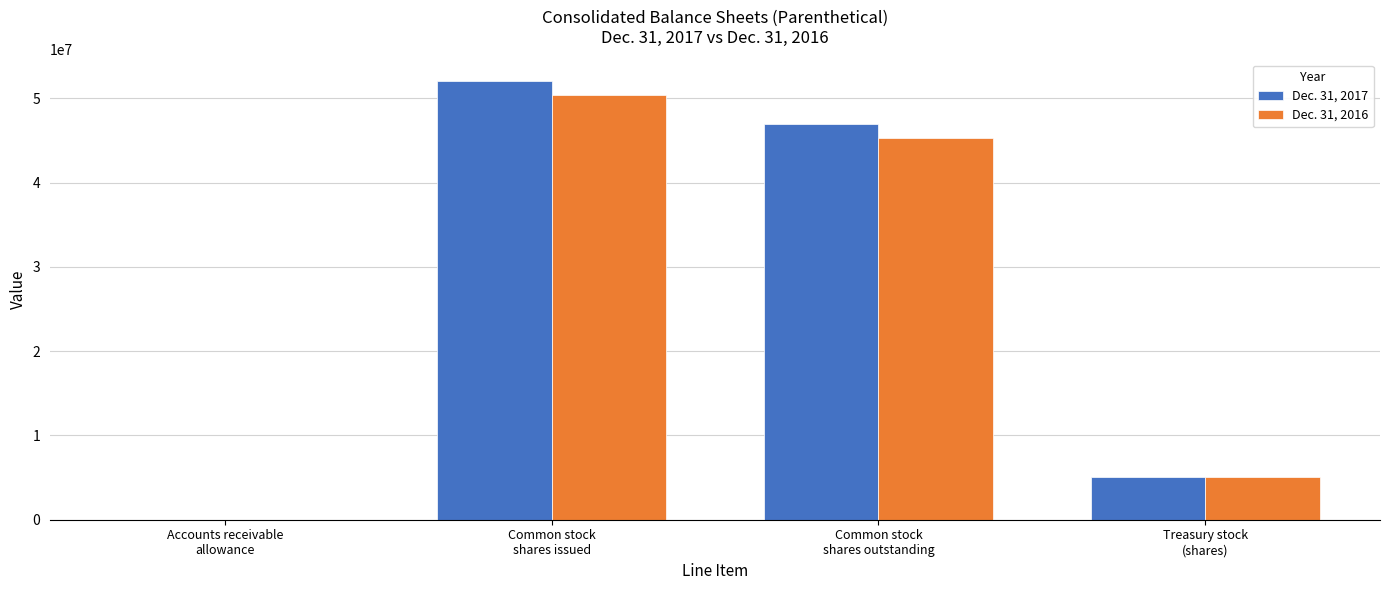

True or false: Dec. 31, 2016 has a value of 5096000 at Treasury stock
(shares).

True